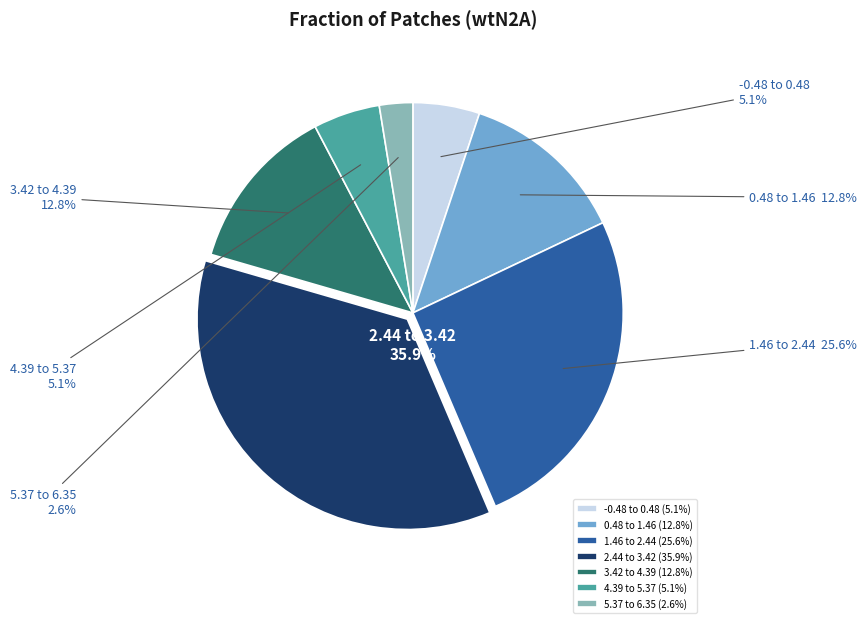

Does 5.37 to 6.35 account for over 50% of the chart?

No